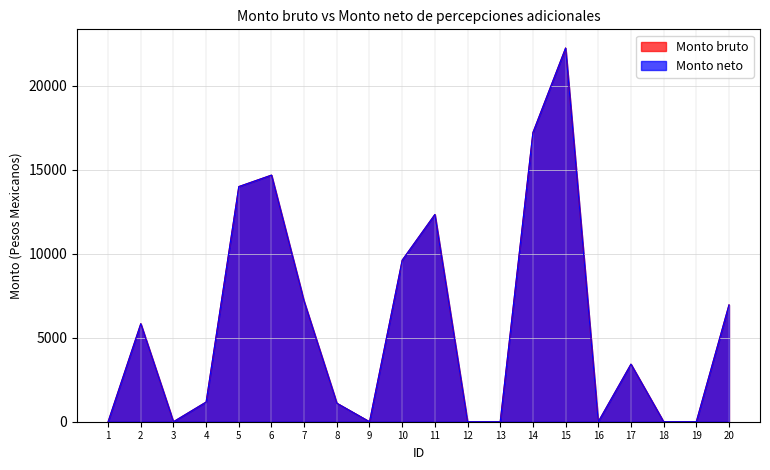

What is the sum of the Monto neto values at 6 and 3?

14676.0